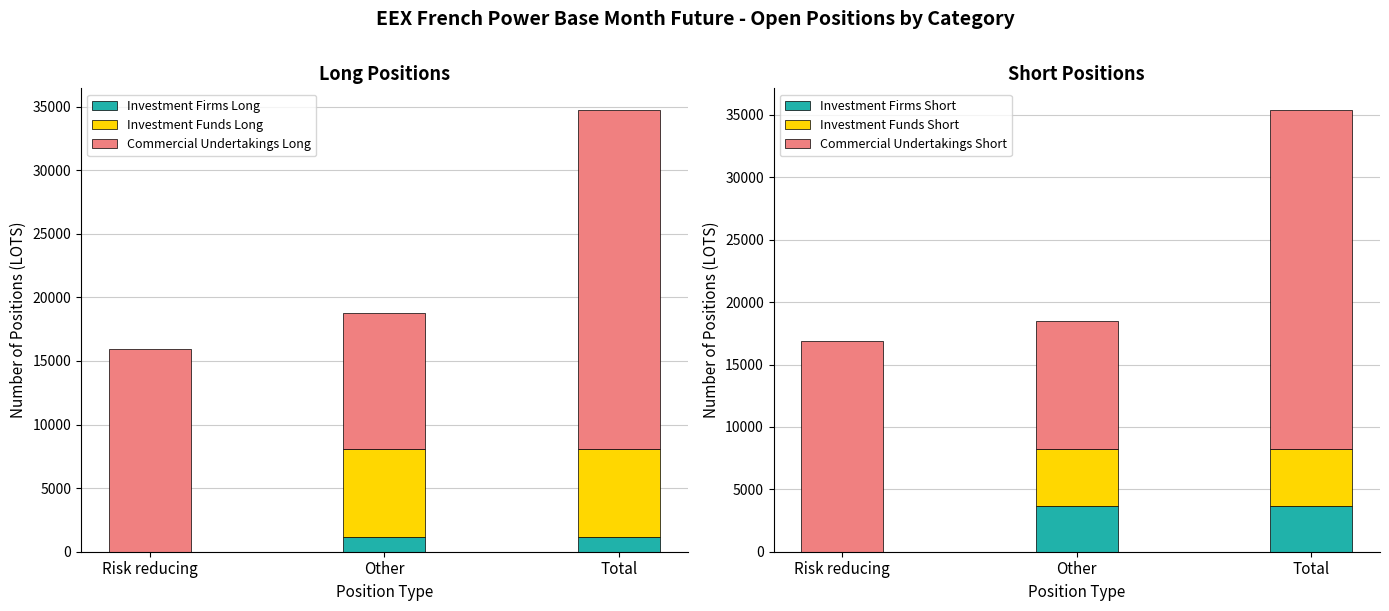

How many bars are there in total?

18